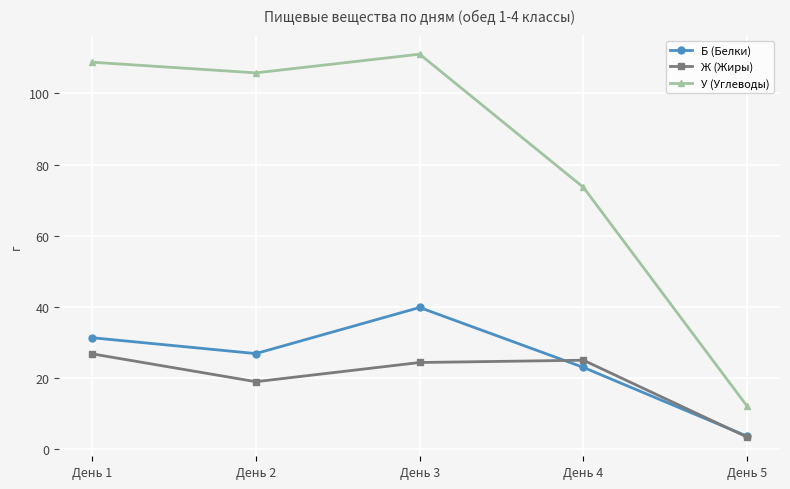

How many series are shown in this chart?

3